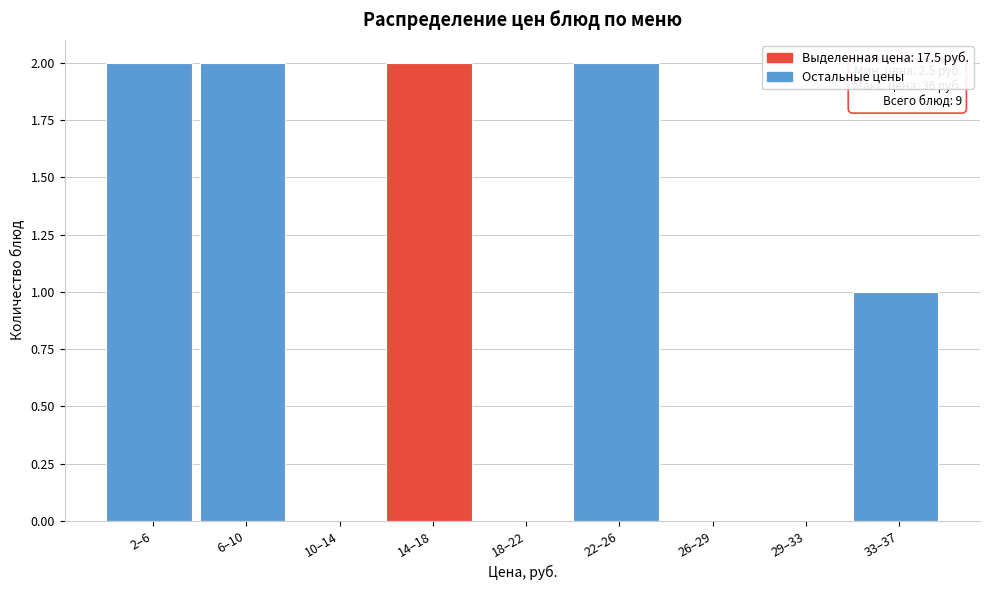

Reading right to left, list all the values displayed in this chart.

33–37=1	29–33=0	26–29=0	22–26=2	18–22=0	14–18=2	10–14=0	6–10=2	2–6=2